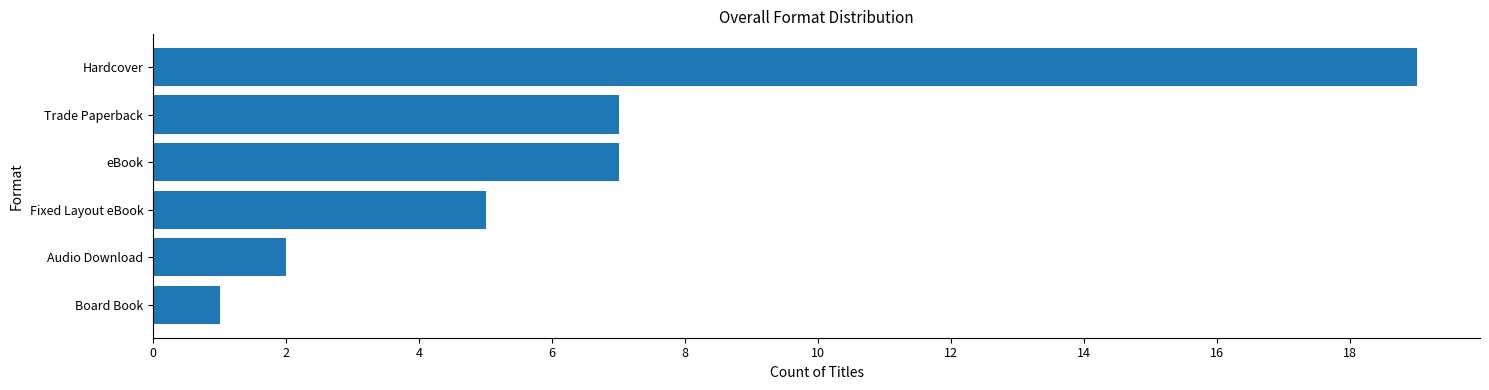

How many distinct data groups are displayed?

1